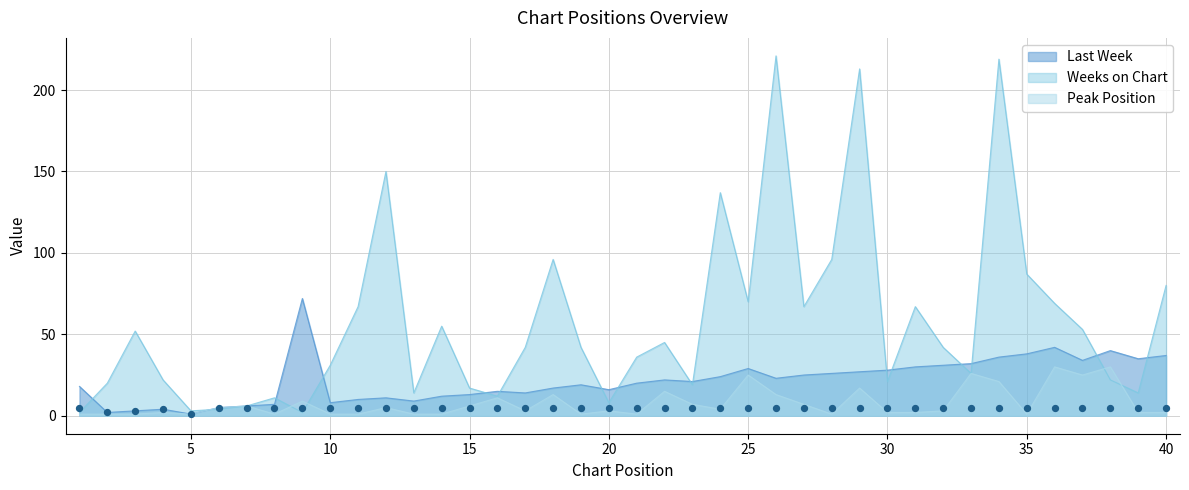

What are all the series names shown in the legend?

Last Week, Weeks on Chart, Peak Position